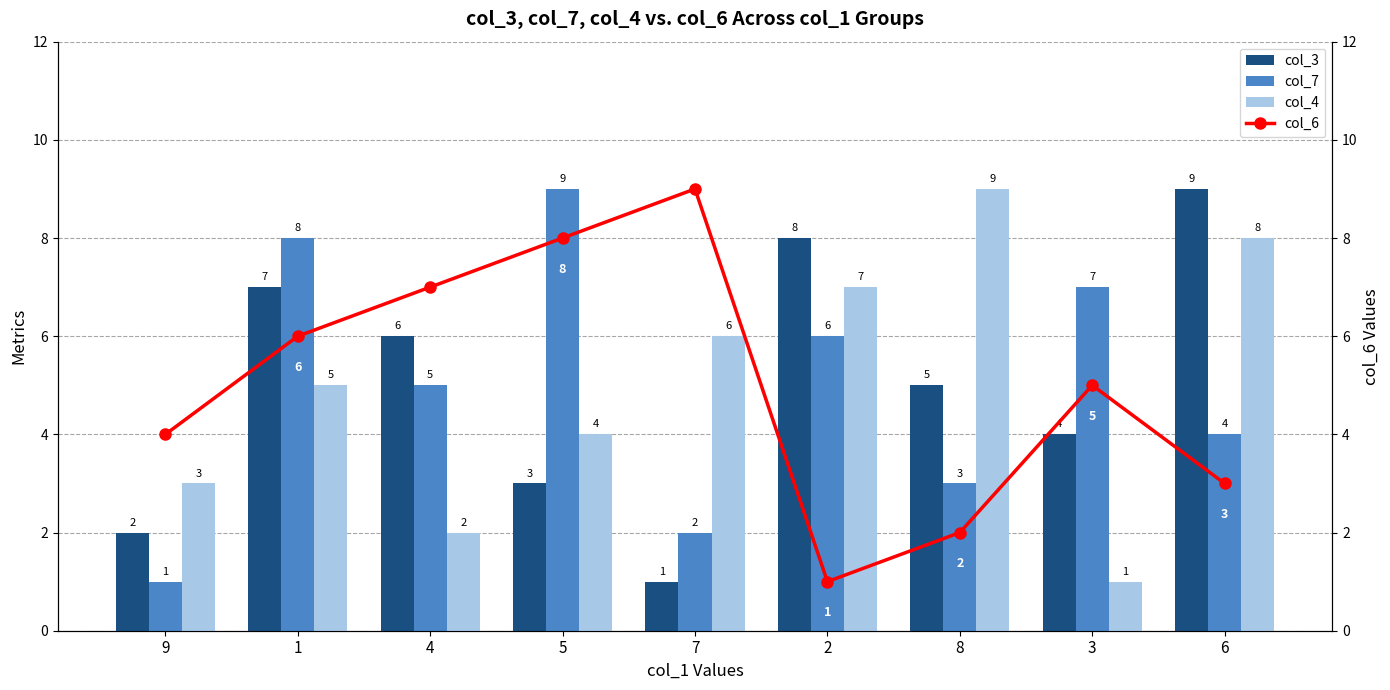

What is the total value across all series at 8?

19